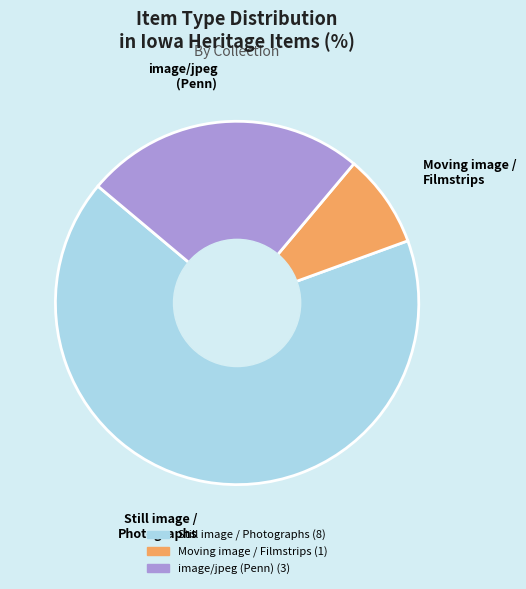

Does any single category account for the majority?

Yes